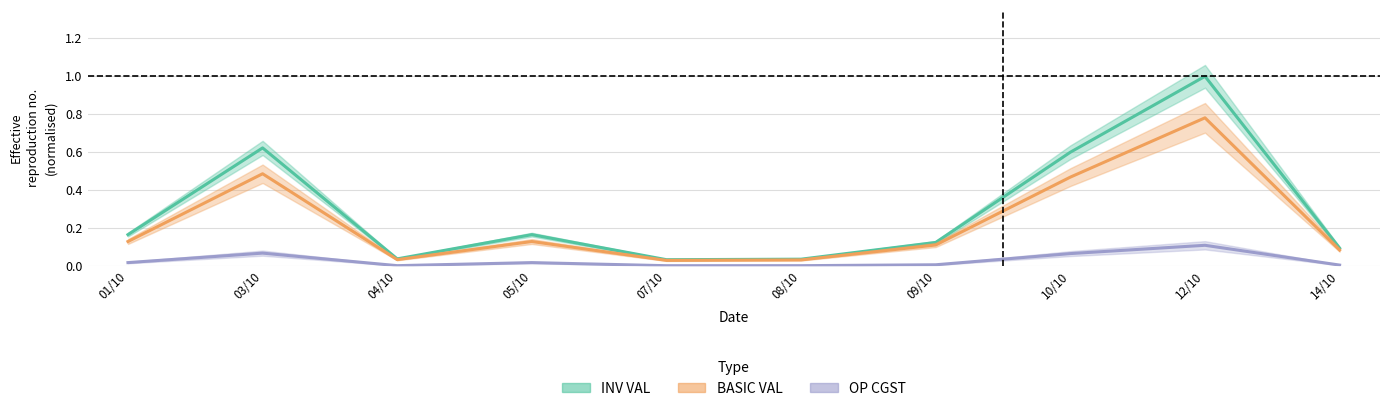

At which label does INV VAL reach its minimum?

07/10